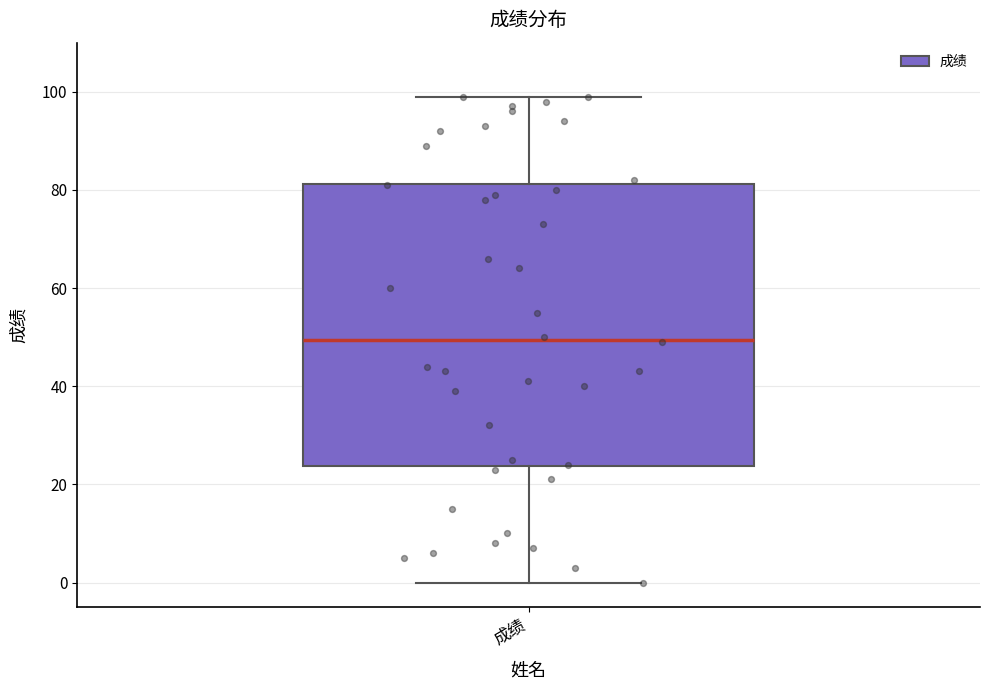

Read this box plot against the y-axis: the position of the median line, the range covered by the box, and the ends of both whiskers. The values are not printed on the chart, so give them approximately, as read against the axis.

median 50, box 24 to 82, whiskers 0 to 100